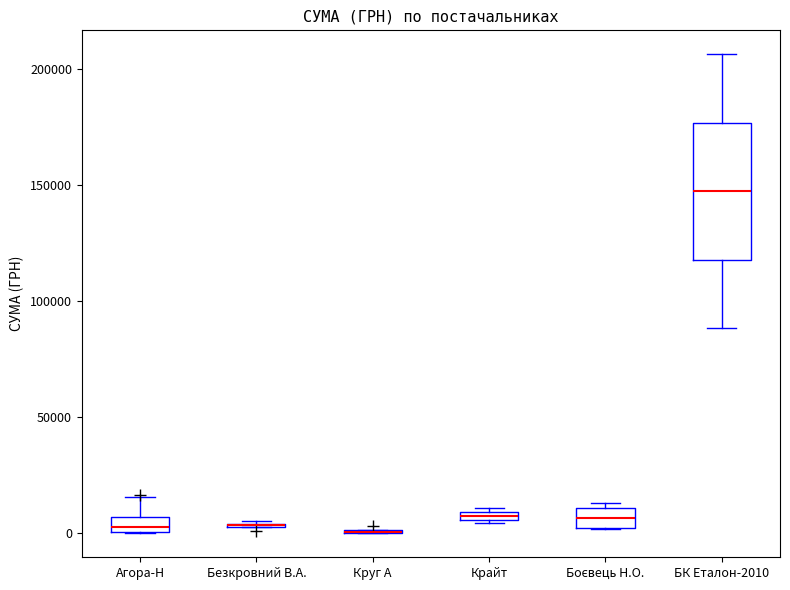

Comparing the boxes themselves (not the whiskers), which one is the tallest?

БК Еталон-2010